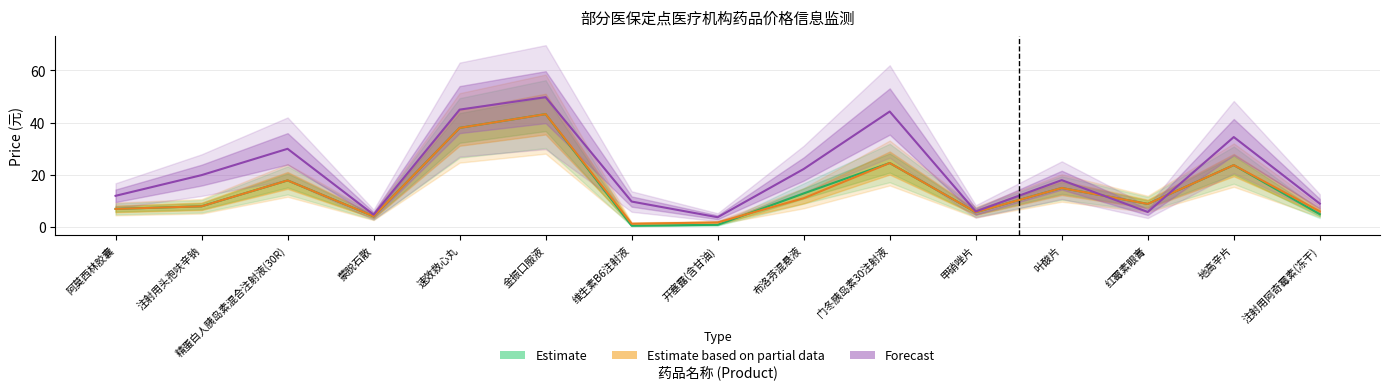

What are all the series names shown in the legend?

Estimate, Estimate based on partial data, Forecast